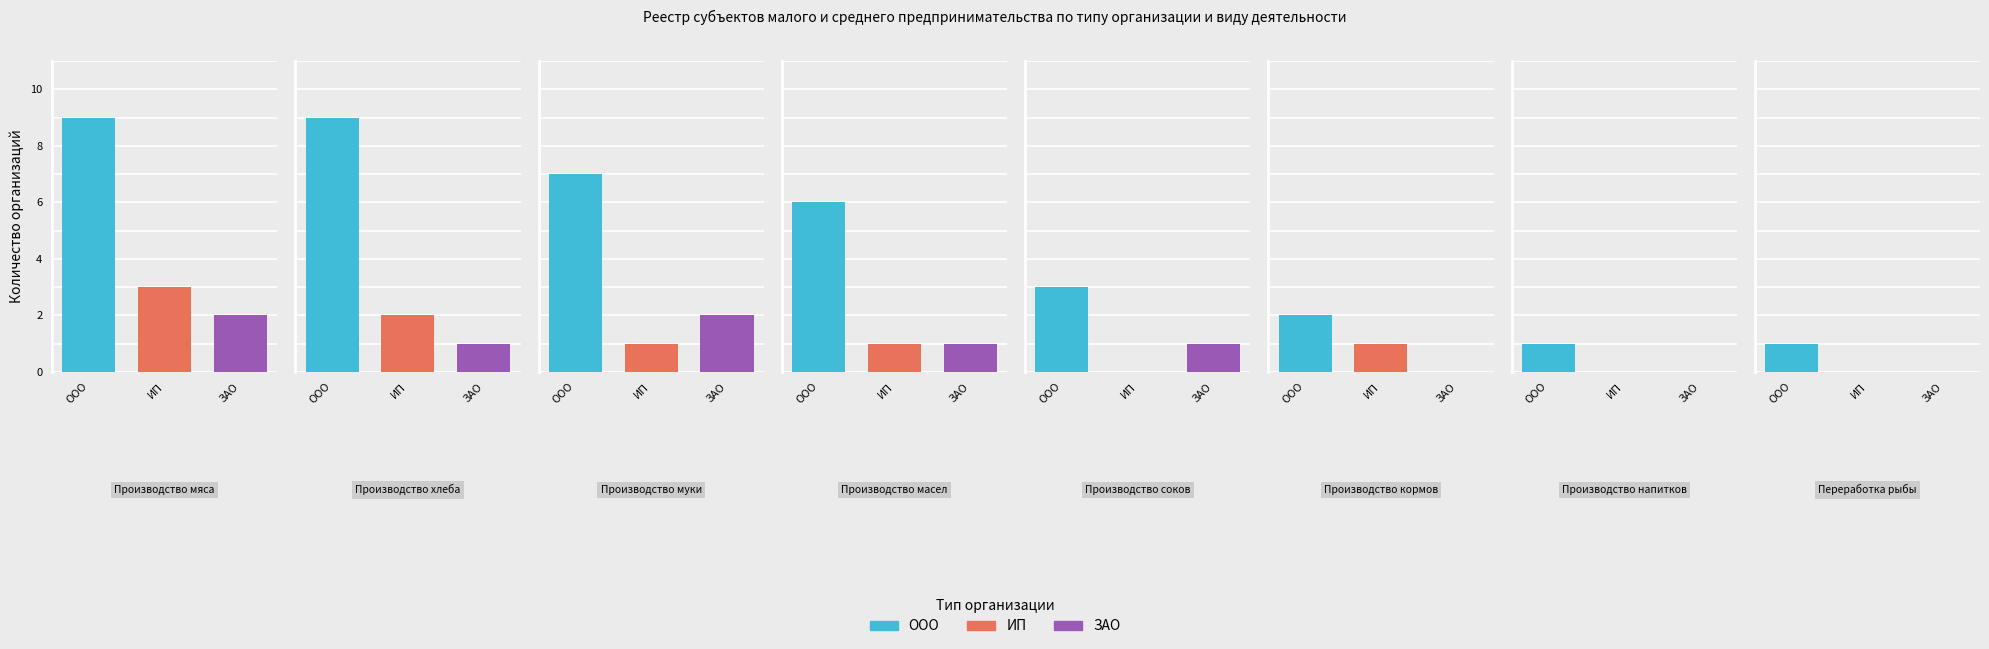

The ООО series shows 1 at Производство
напитков. True or false?

True